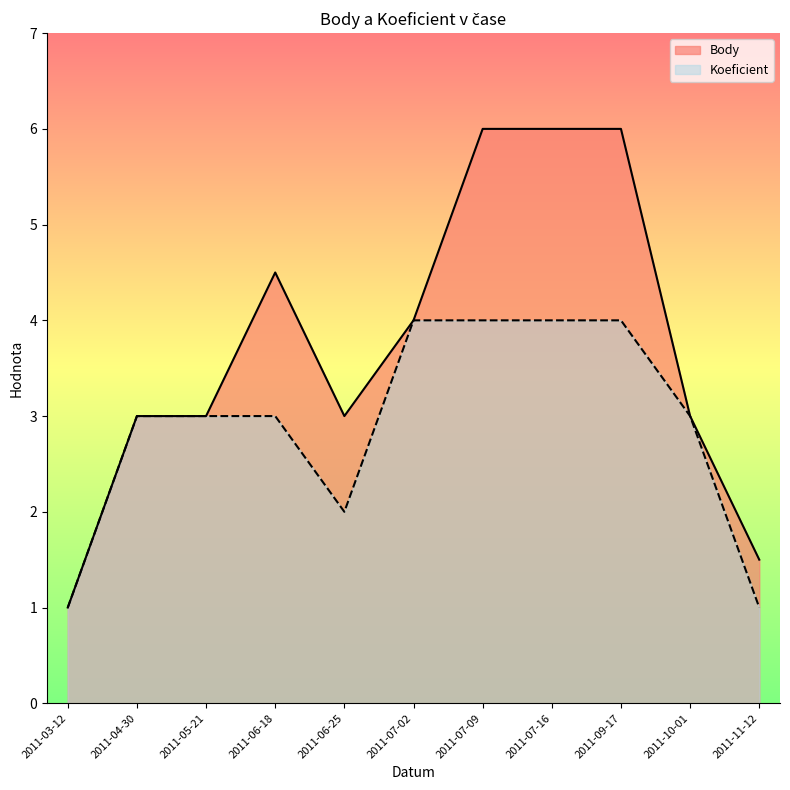

At which label is Koeficient_line closest to 2?

2011-06-25